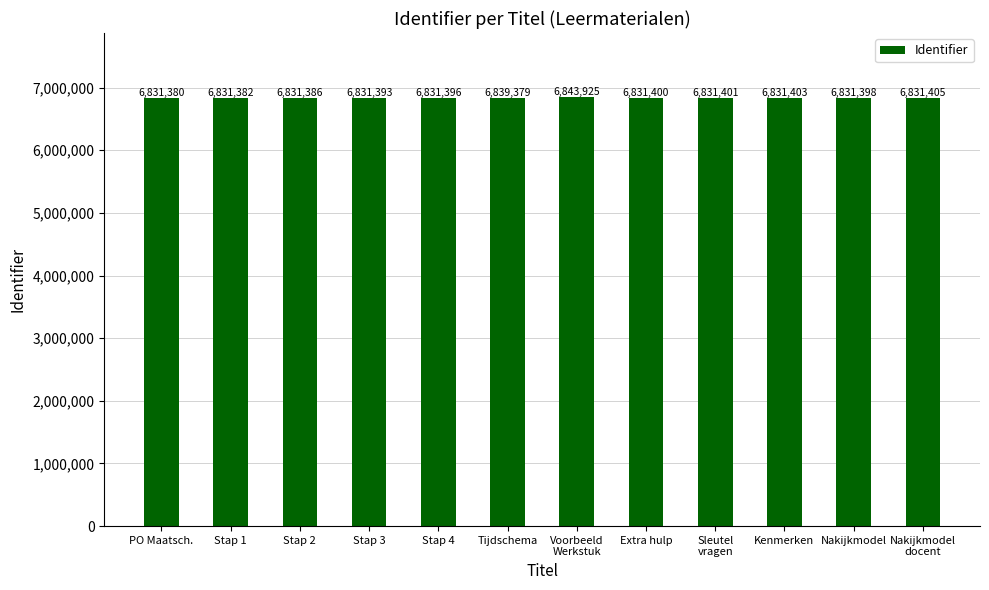

Which has a higher value, Stap 2 or PO Maatsch.?

Stap 2